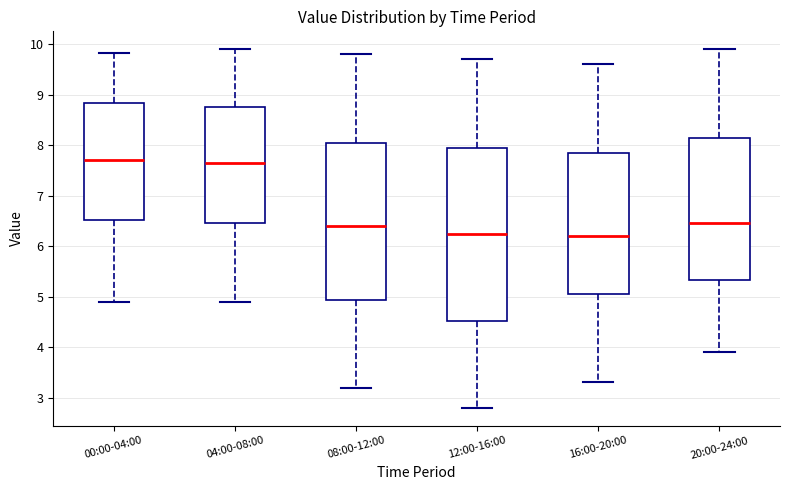

Where is the lower edge of the box for 00:00-04:00 on the y-axis? The values are not printed on the chart, so give them approximately, as read against the axis.

6.5